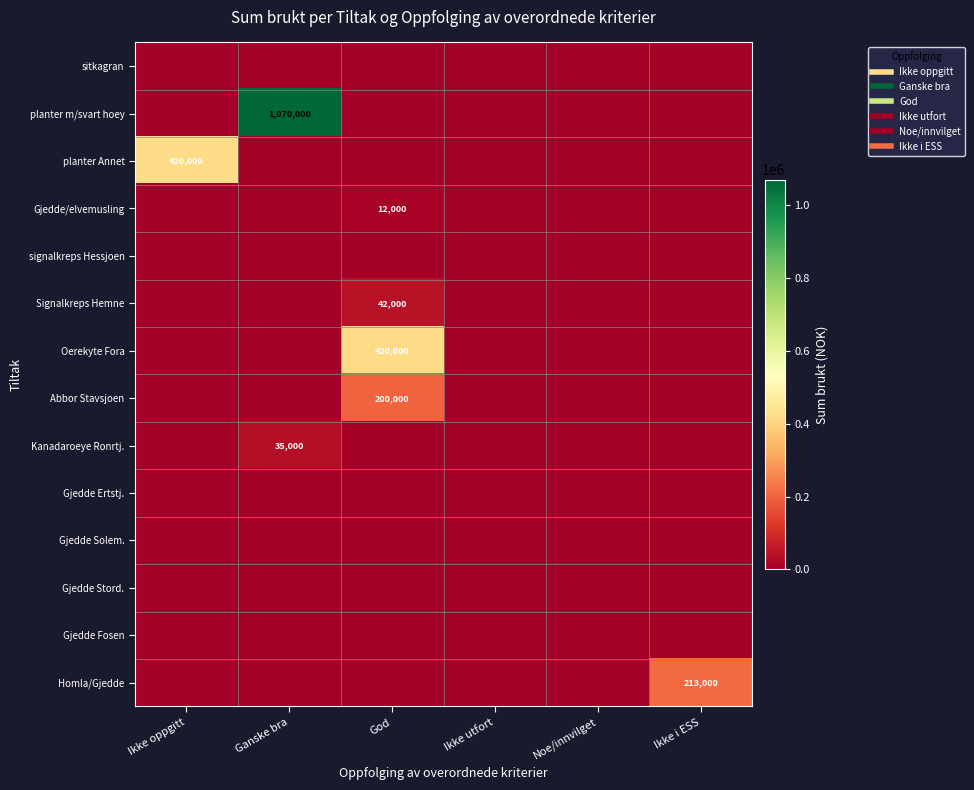

At which label does Gjedde Stord. reach its peak?

Ikke oppgitt